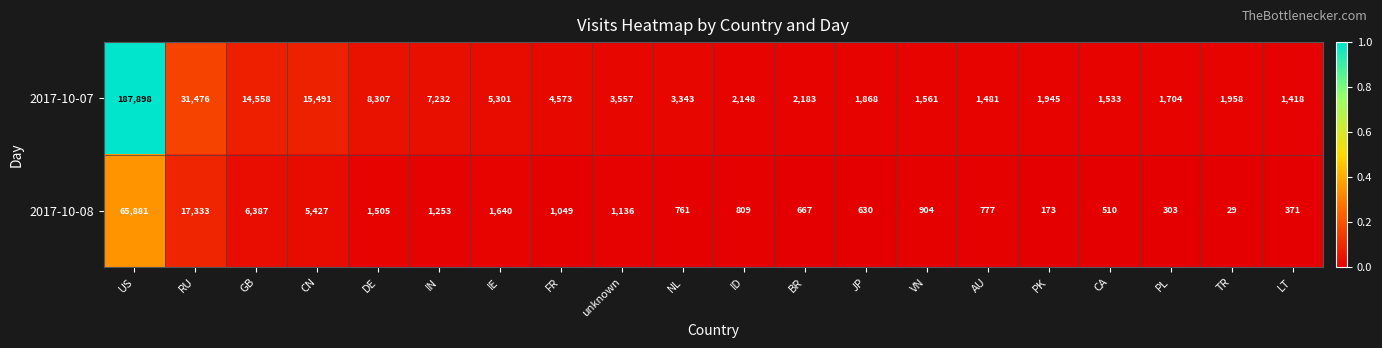

At which category is the sum across all series the highest?

US